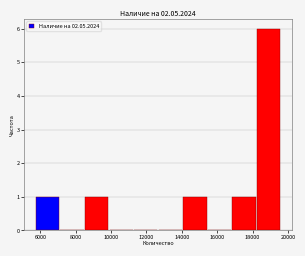

Reading left to right, transcribe this chart: for each bar, give the range it covers on the x-axis and its height. Neither the bar edges nor the heights are printed on the chart, so give them approximately, as read against the axes.

5800 to 7000: 1
7000 to 8400: 0
8400 to 9800: 1
9800 to 11200: 0
11200 to 12600: 0
12600 to 14000: 0
14000 to 15400: 1
15400 to 16800: 0
16800 to 18200: 1
18200 to 19600: 6